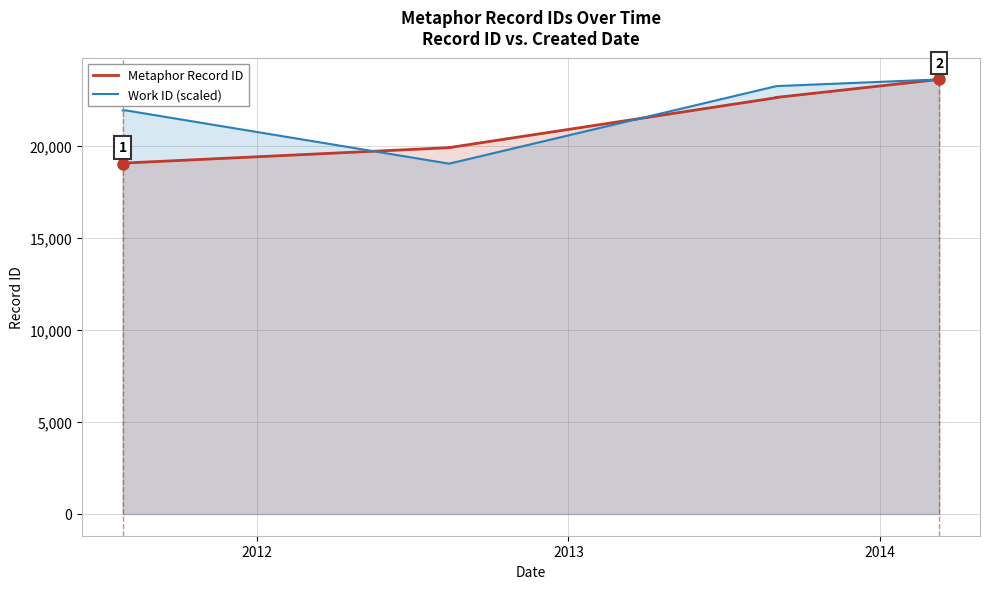

True or false: Metaphor Record ID has a value of 10821.1 at 2013.

False